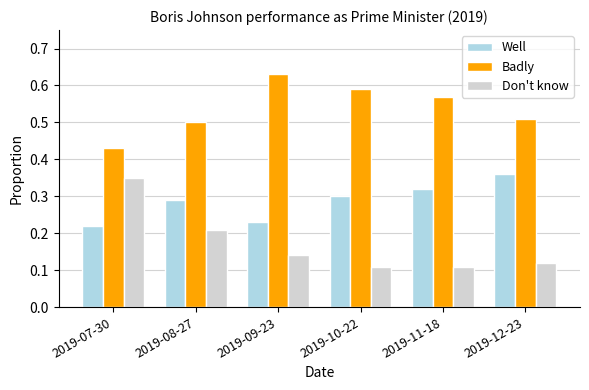

Is it true that Badly equals 0.3 at 2019-08-27?

False